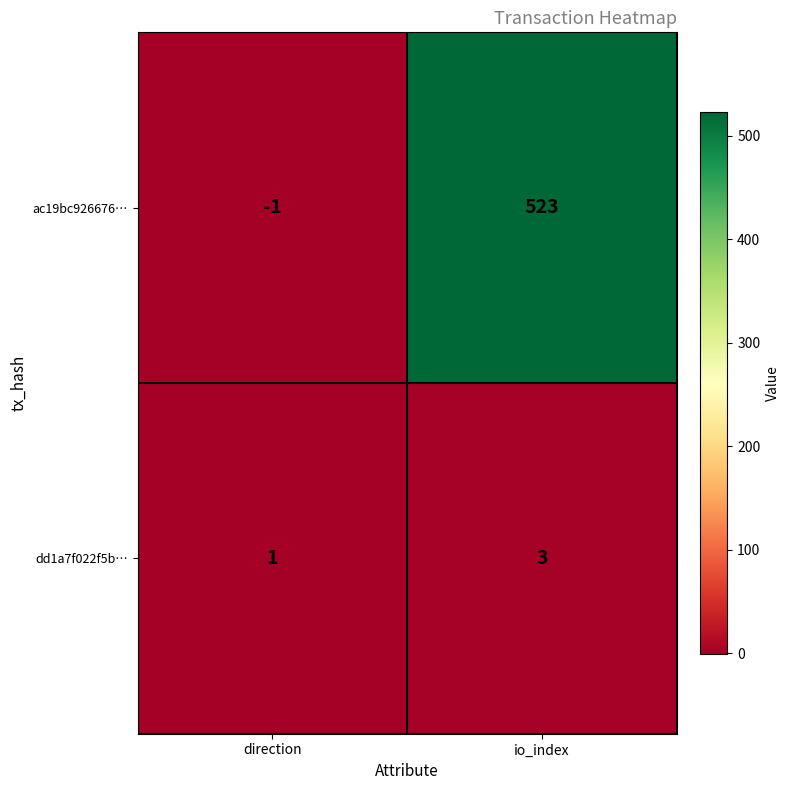

What is the total value across all series at io_index?

526